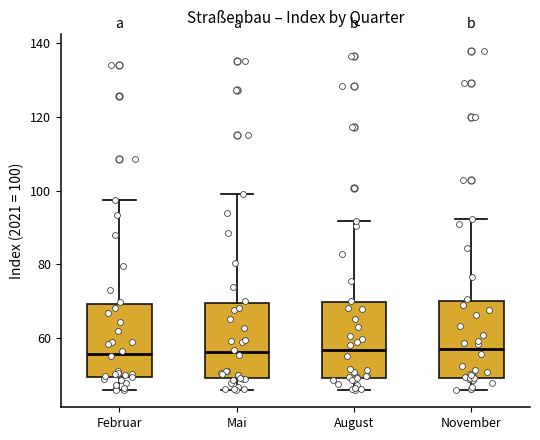

Where does the median line of the box for Mai sit on the y-axis? The values are not printed on the chart, so give them approximately, as read against the axis.

56